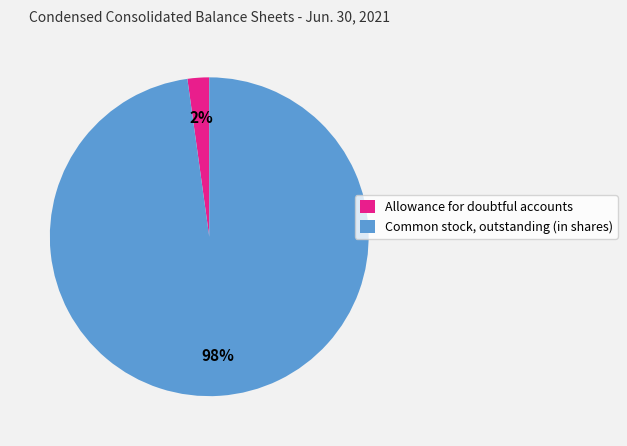

To the nearest percent, what percentage of the pie is Common stock, outstanding (in shares)?

98%